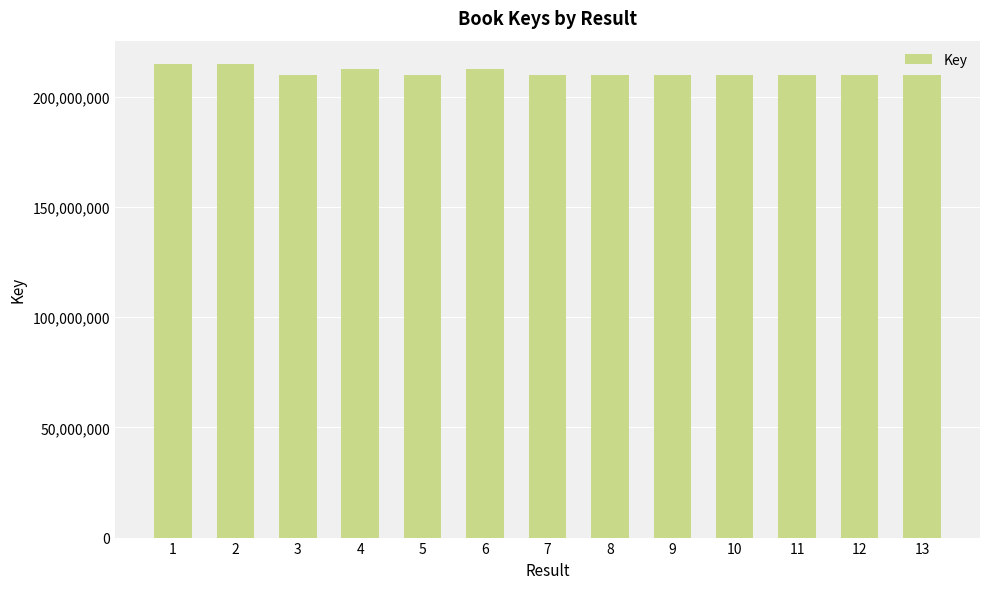

What is the minimum value shown in the chart?

209957665